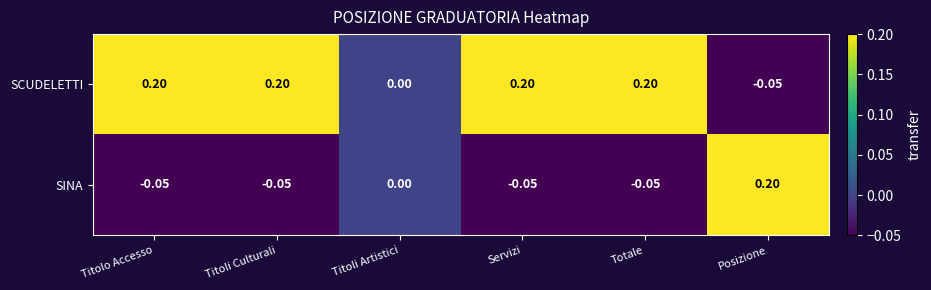

Where does the SCUDELETTI series first go above 0?

Titolo Accesso